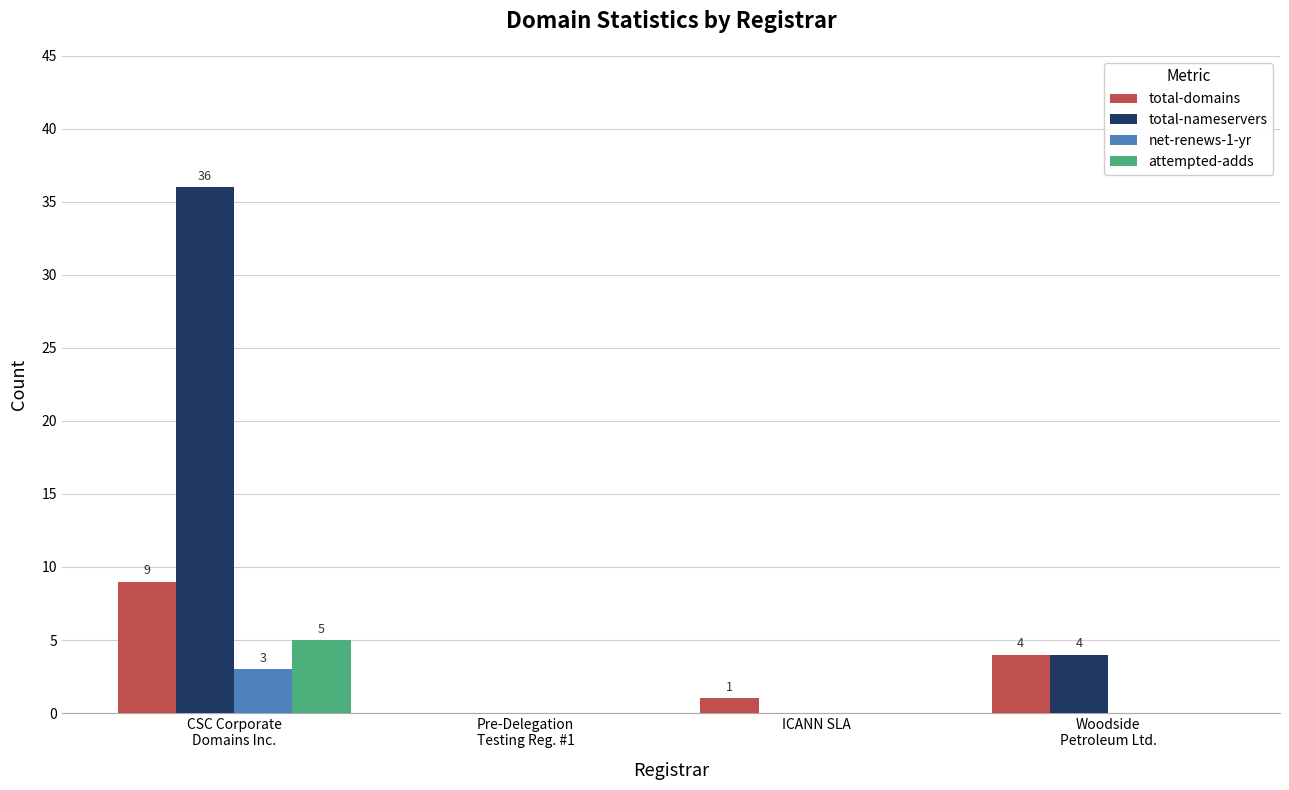

How many data points does each series have?

4